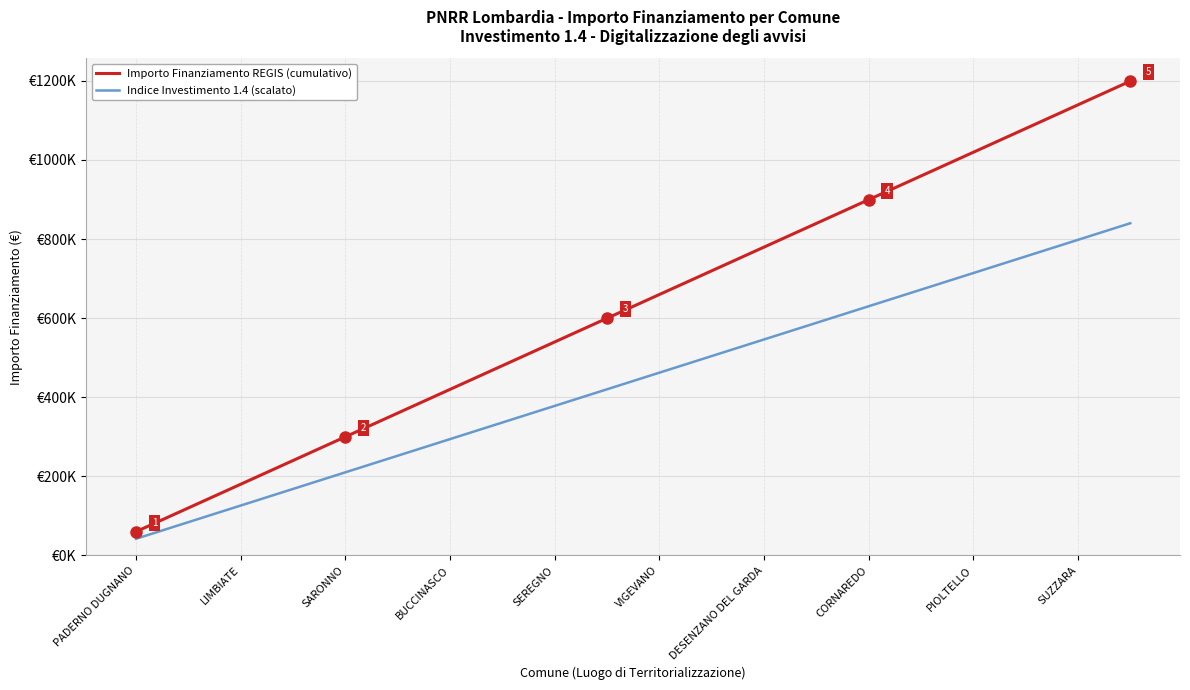

Is this an area chart (filled region under the line)?

No